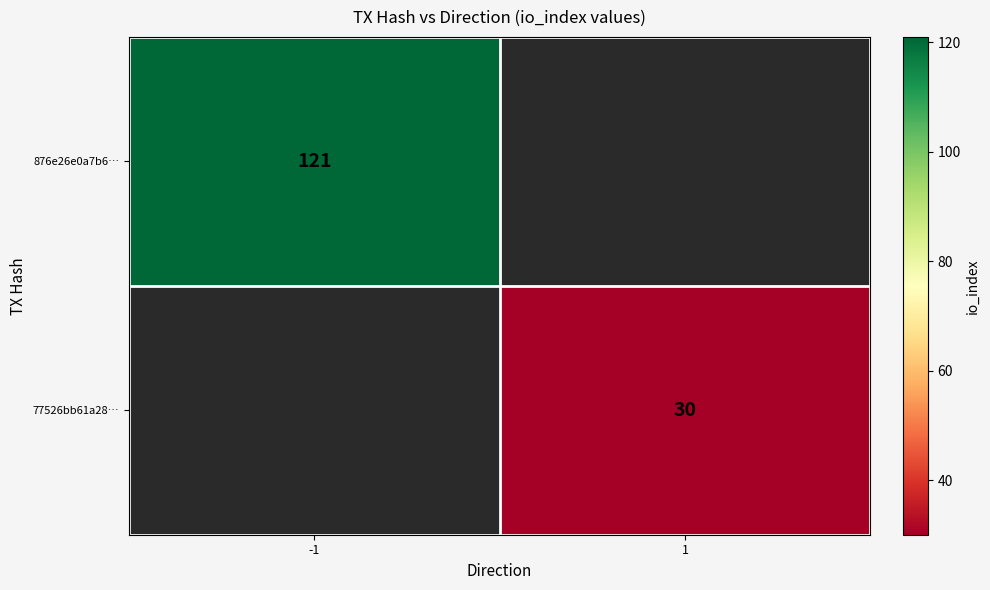

Is it true that 77526bb61a28… equals 19 at 1?

False